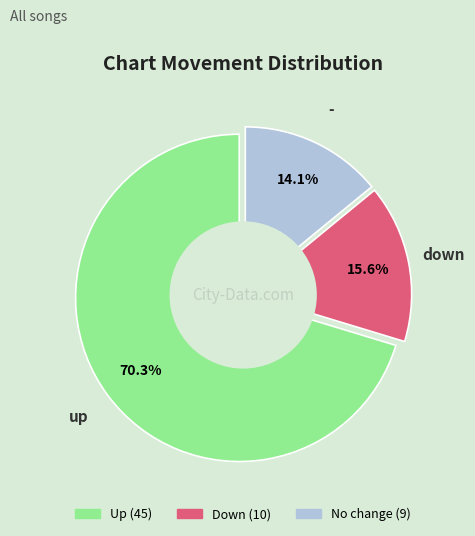

To the nearest percent, what is the combined percentage of up and -?

84%